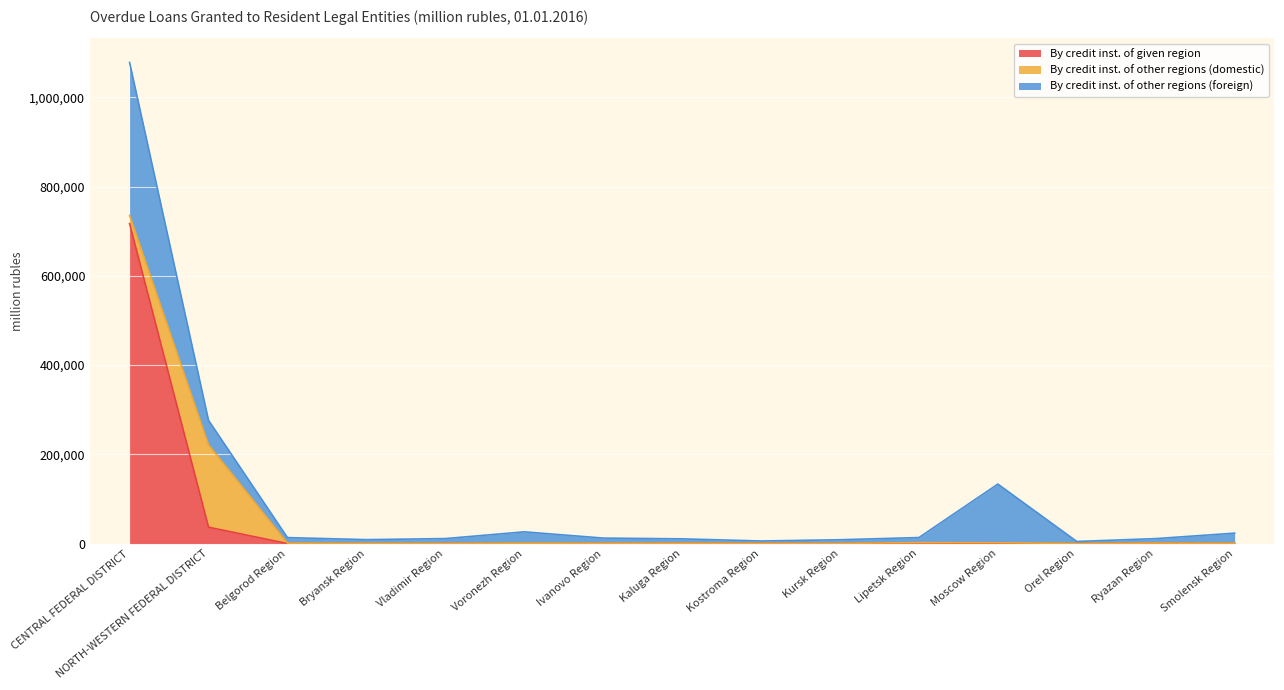

What are all the series names shown in the legend?

By credit inst. of given region, By credit inst. of other regions (domestic), By credit inst. of other regions (foreign)